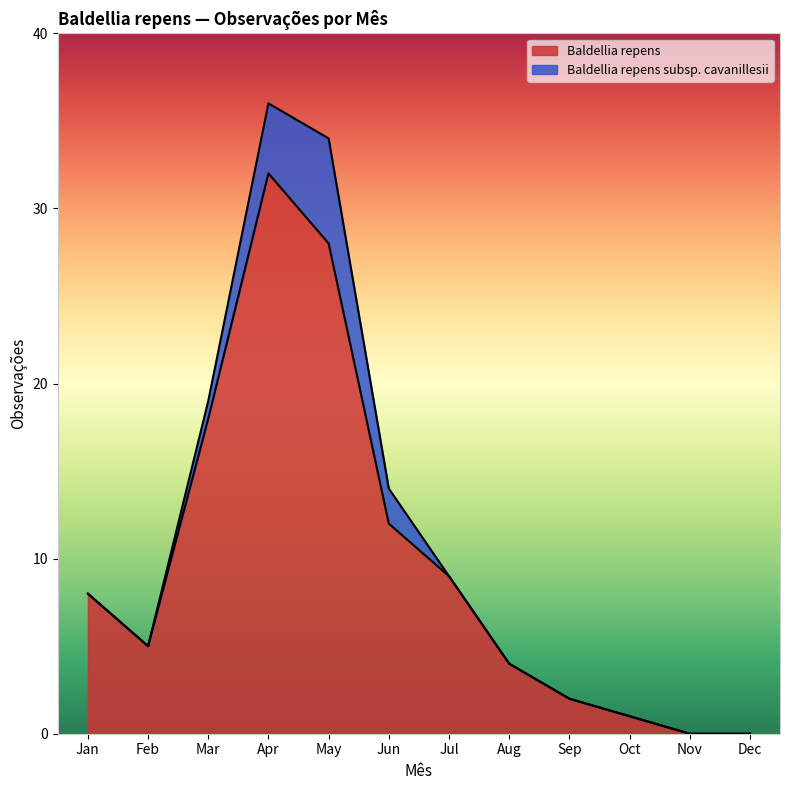

True or false: Baldellia repens has a value of 8 at Jan.

True